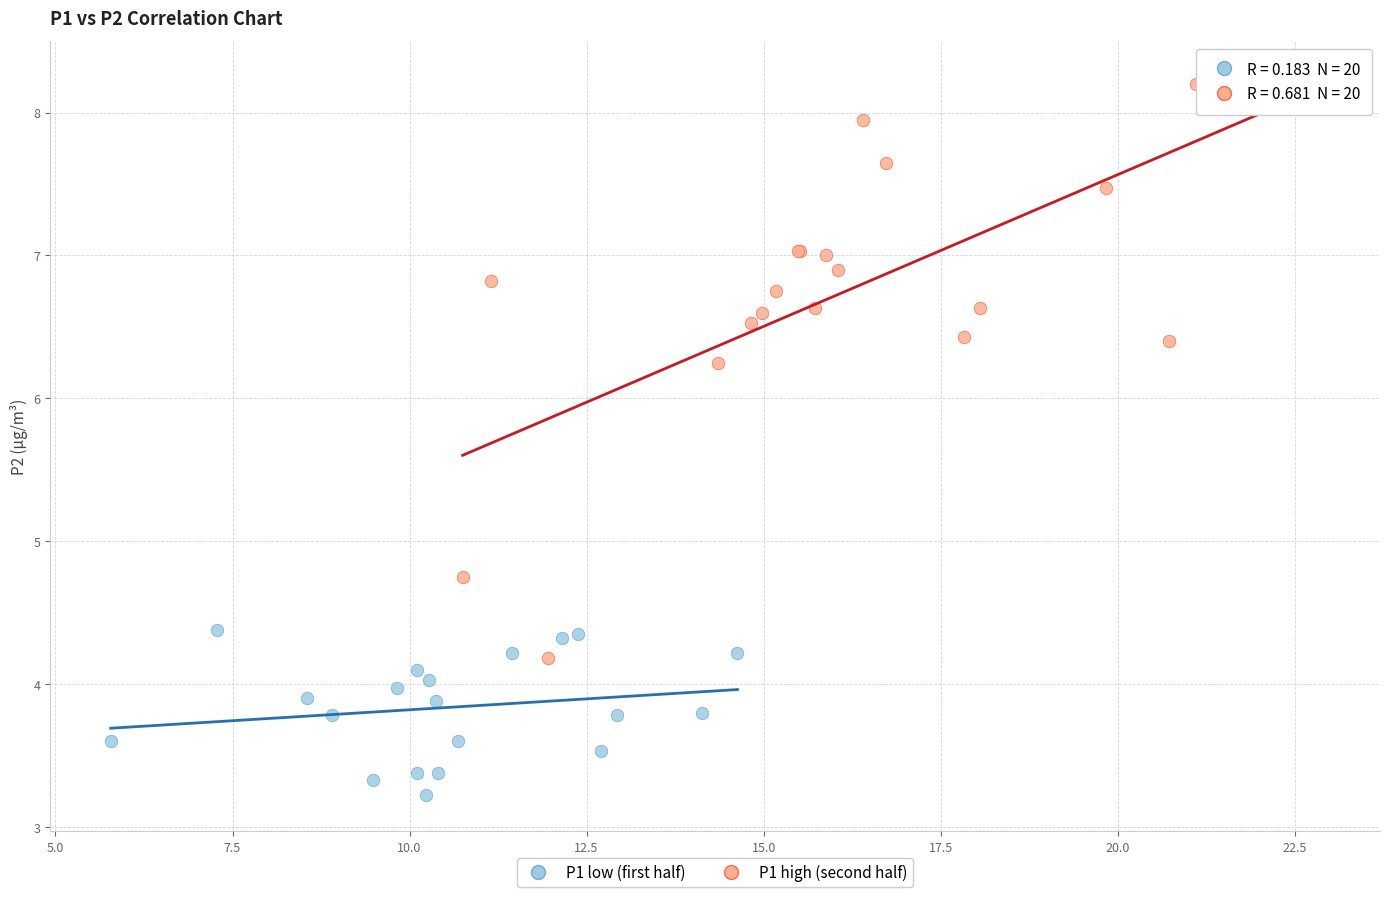

Which series has the widest spread of Y values?

P1 high (second half)